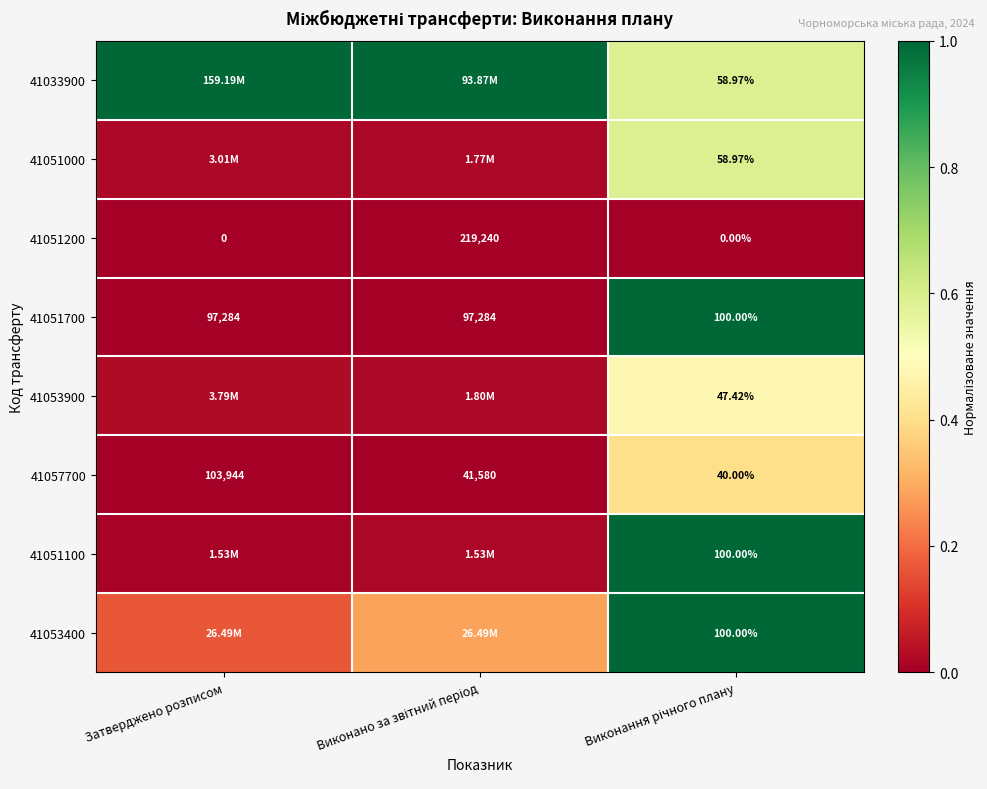

How many categories are shown in the chart?

3